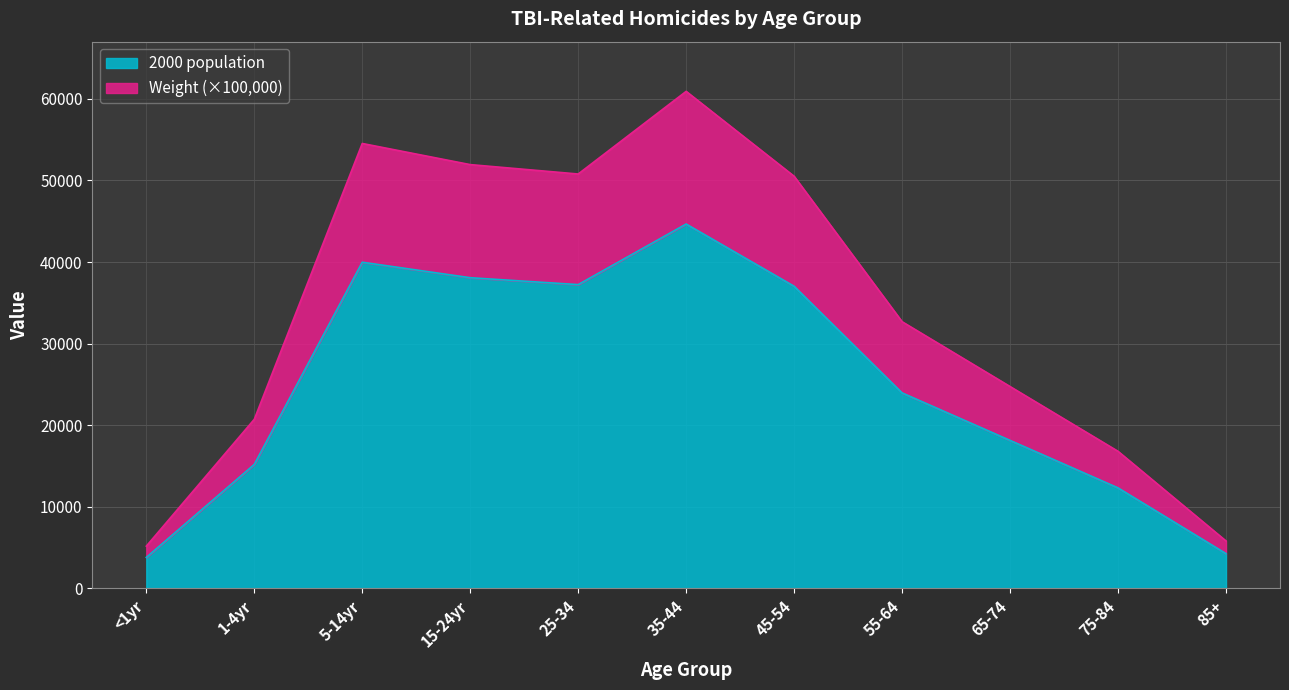

At which category does the chart reach its minimum across all series?

<1yr